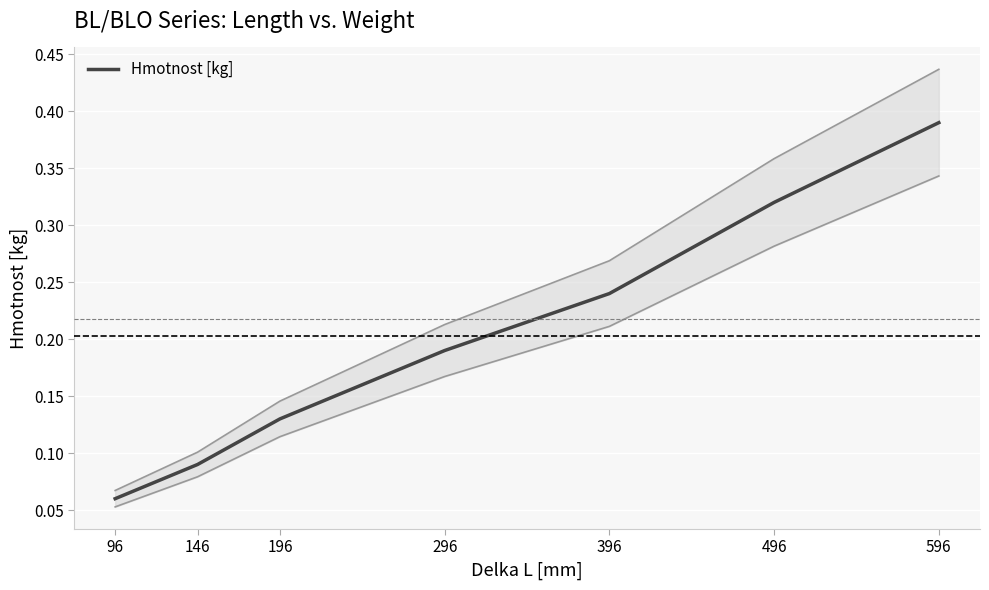

Which category has the lowest value across all series?

96